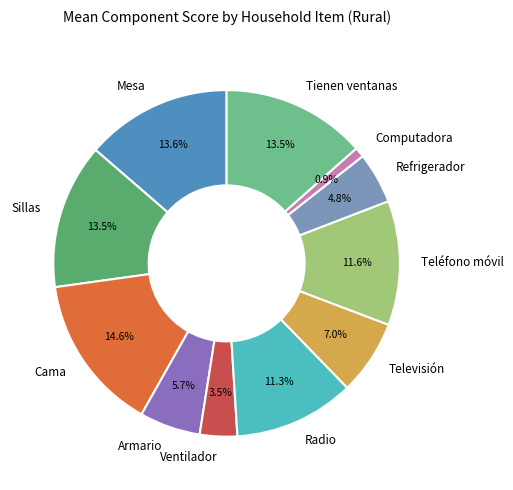

What is the total percentage of Refrigerador and Ventilador?

8.3%